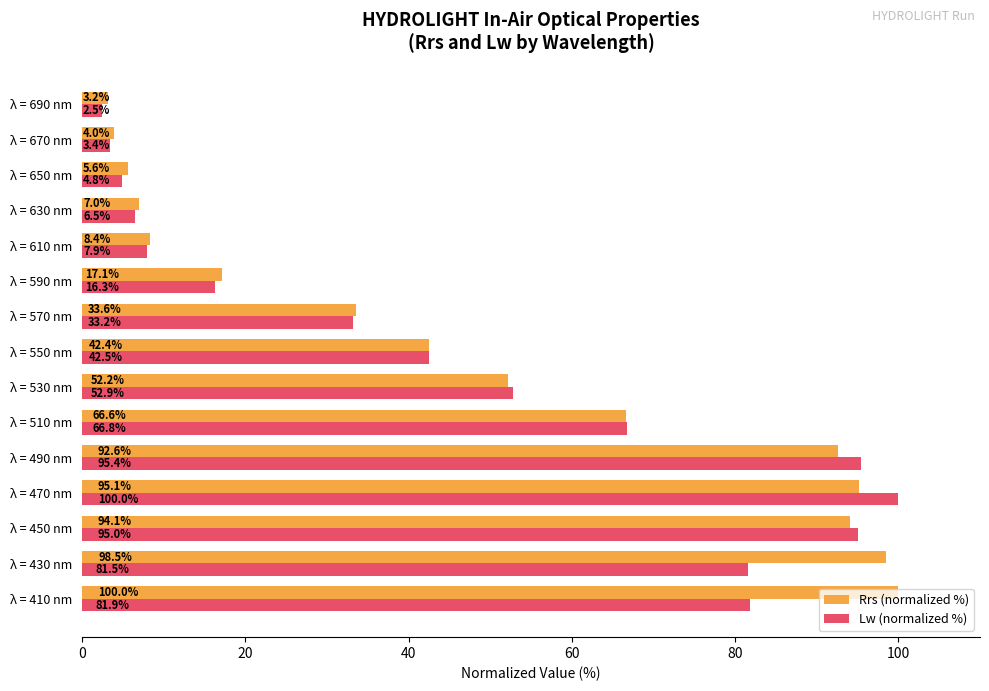

At how many categories does at least one series exceed 24?

9